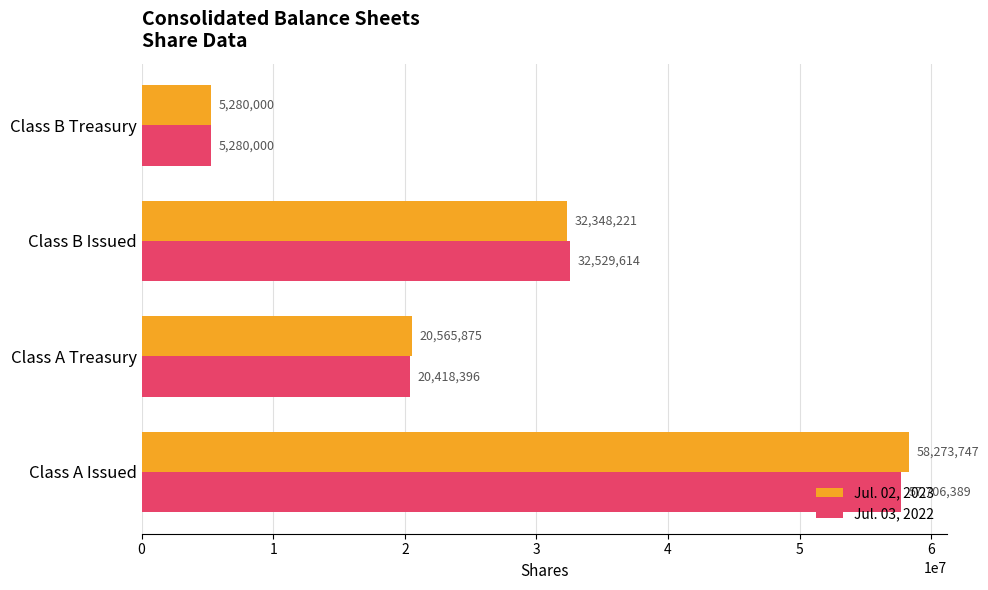

List the labels in order of Jul. 02, 2023 value, smallest first.

Class B Treasury, Class A Treasury, Class B Issued, Class A Issued